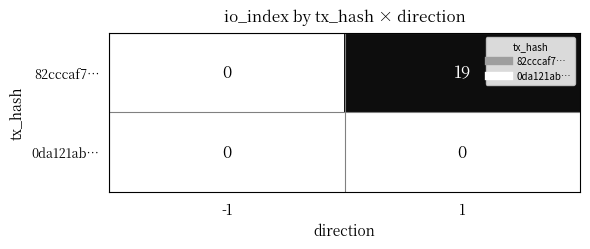

How many distinct data groups are displayed?

2